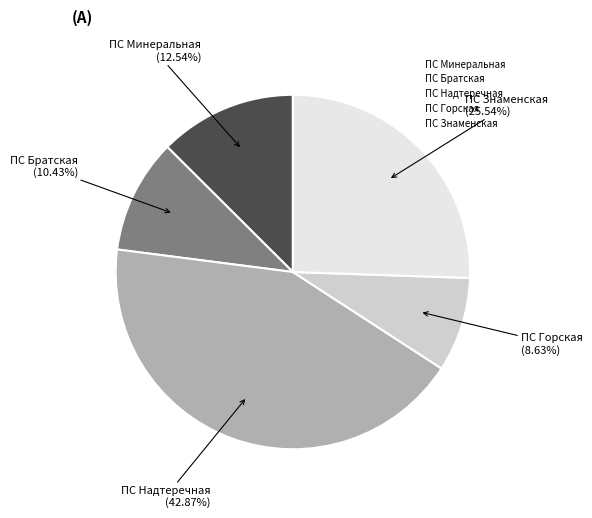

How many segments does this pie chart have?

5